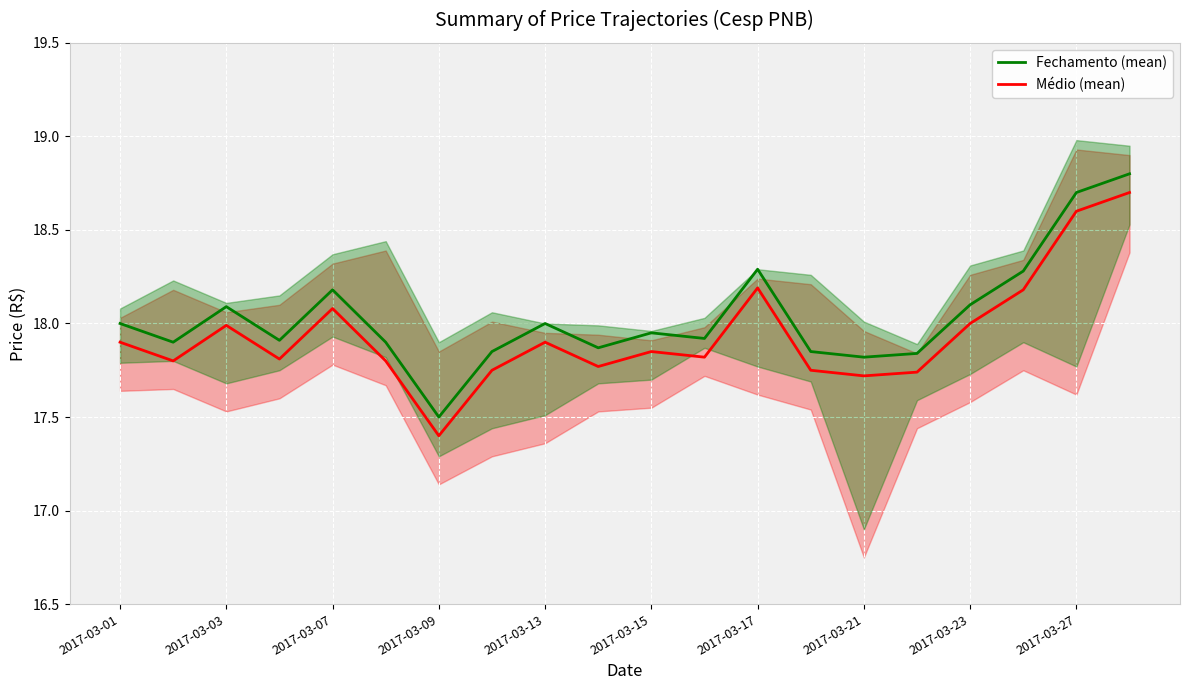

What is the minimum value for Médio (mean)?

17.4